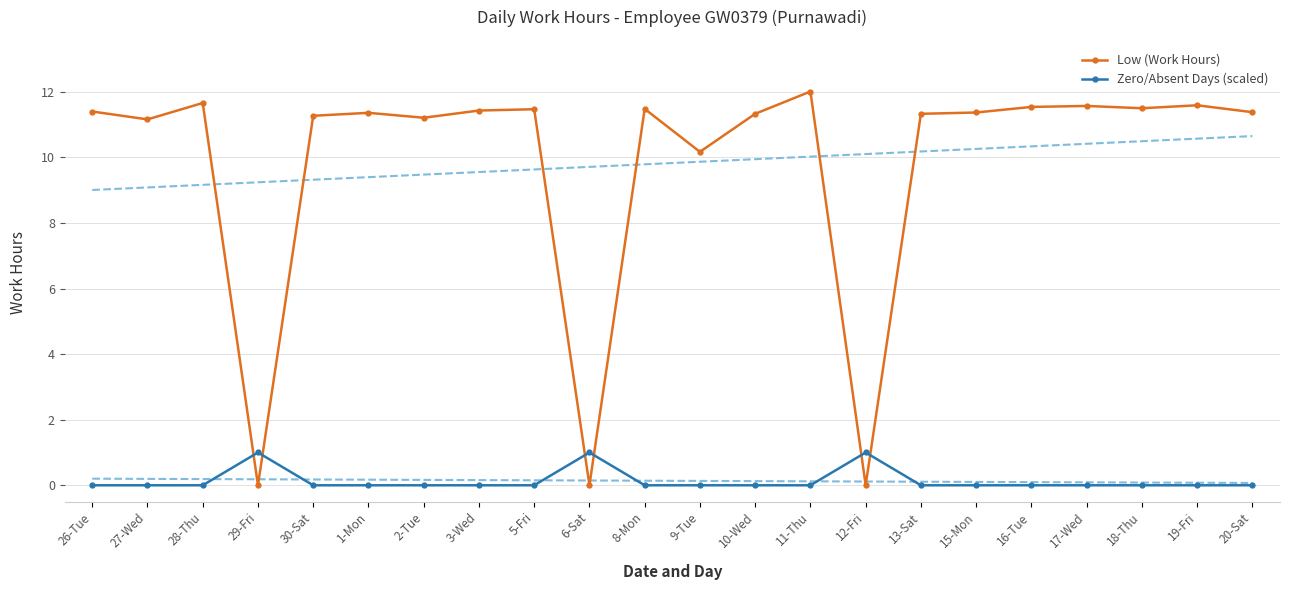

What is the average value of the Low (Work Hours) series?

9.8